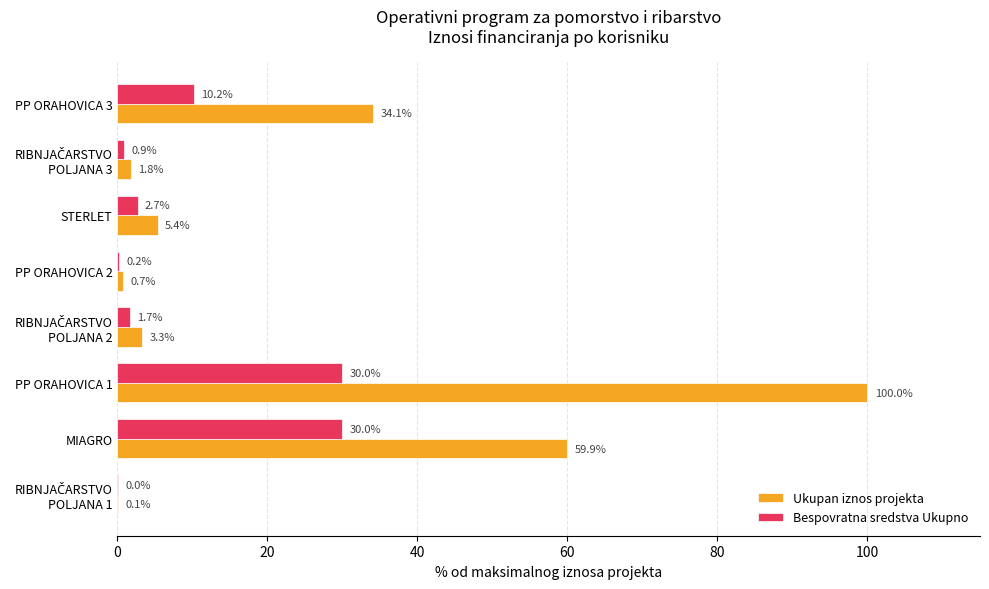

At which category is the sum across all series the highest?

PP ORAHOVICA 1